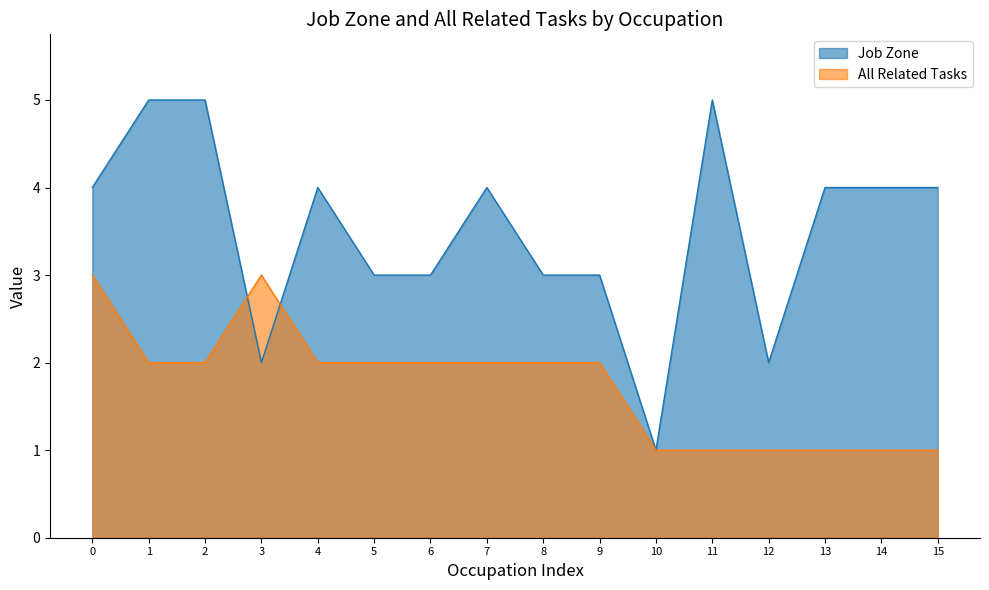

Read the All Related Tasks value at 4.

2